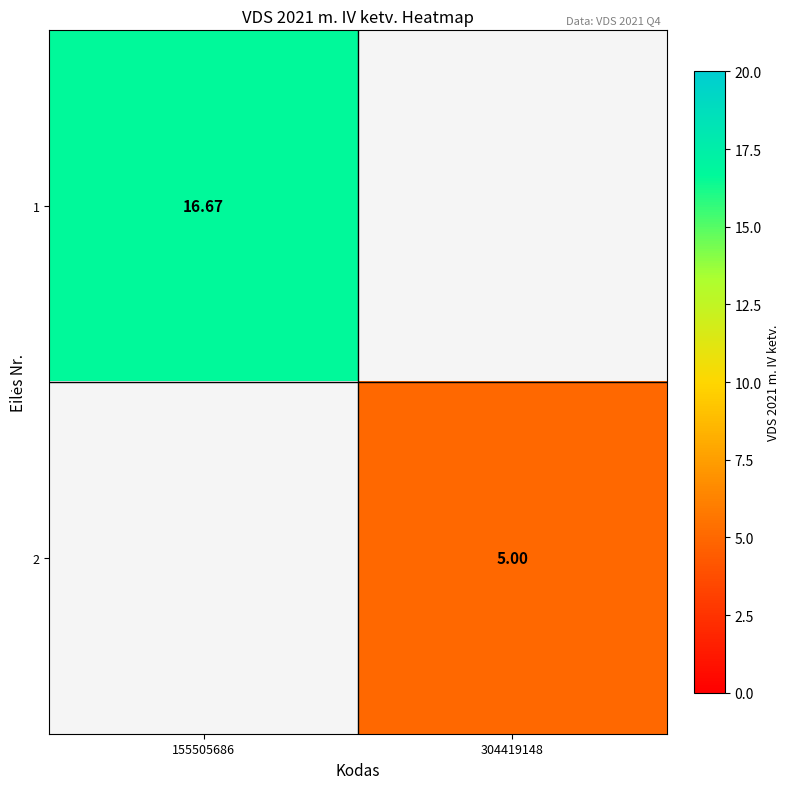

What is the greatest value displayed?

16.7